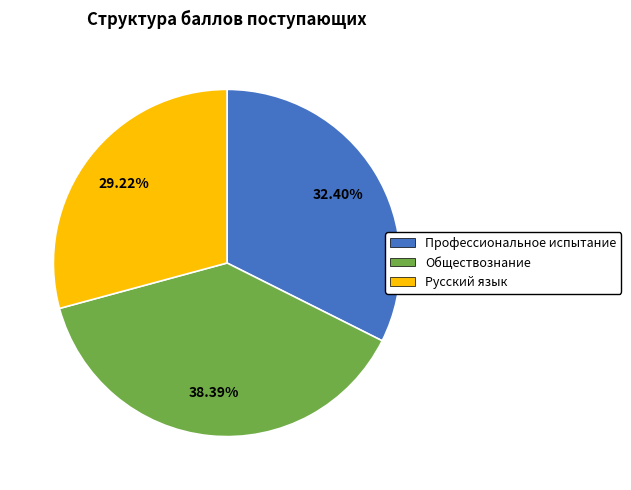

Does any single category account for the majority?

No